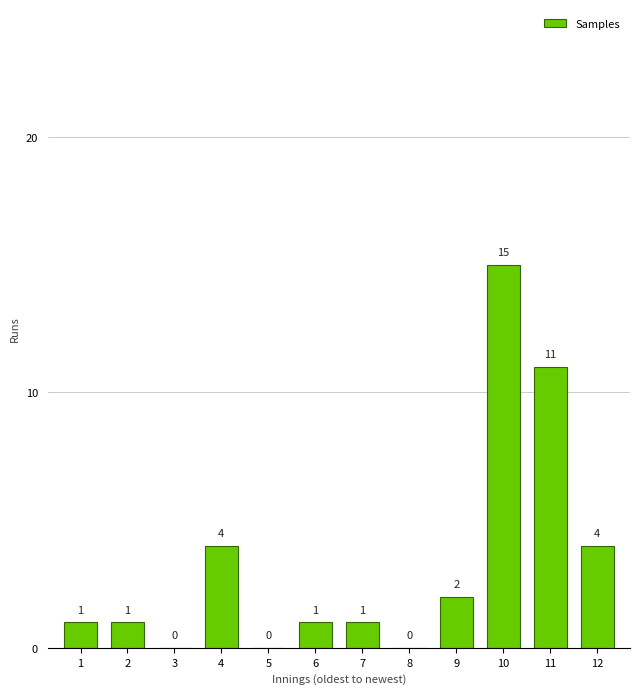

Reading left to right, extract all data points from this chart.

1=1	2=1	3=0	4=4	5=0	6=1	7=1	8=0	9=2	10=15	11=11	12=4